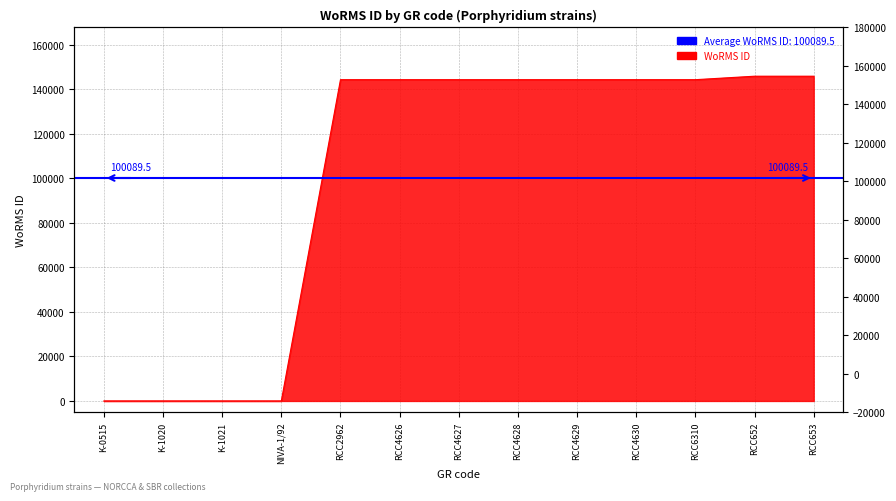

What is the value of the 6th point from the left?

144227